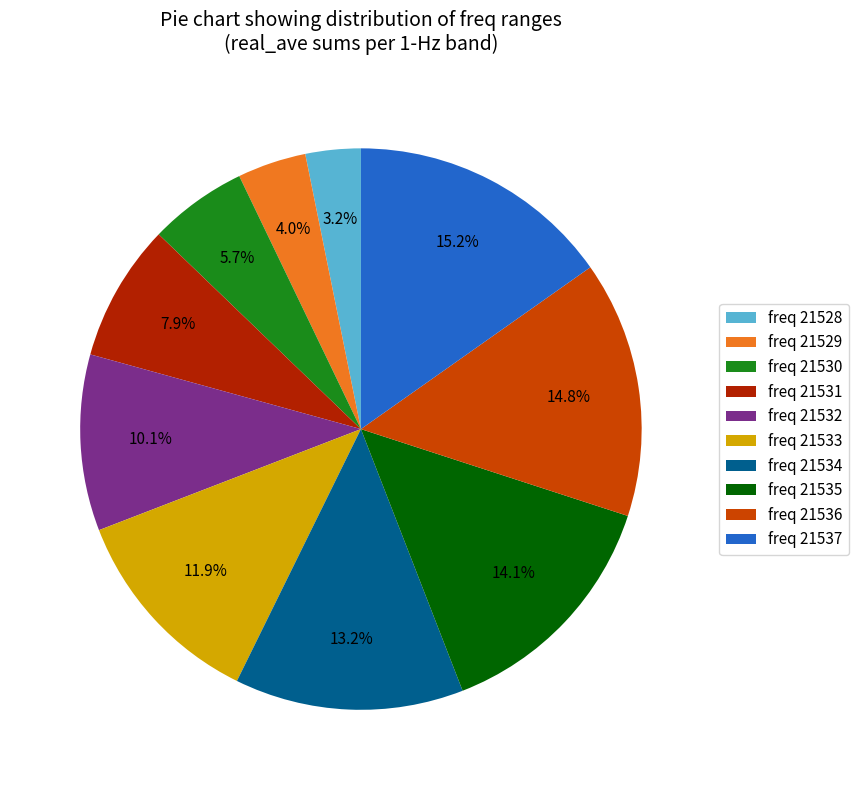

Which has a higher value, freq 21534 or freq 21535?

freq 21535